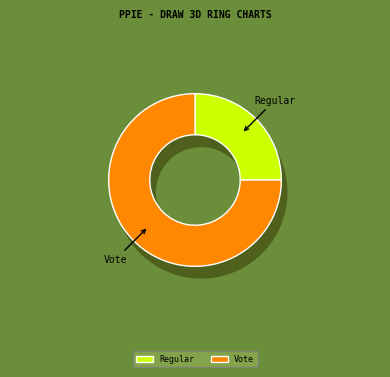

Count the number of slices in the pie.

2